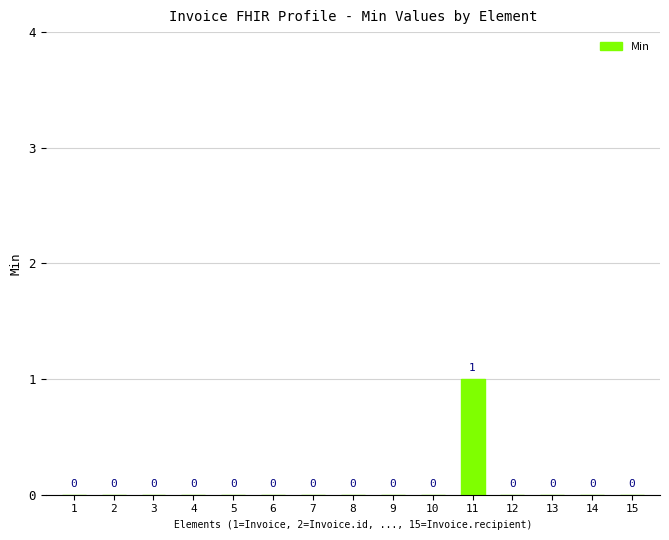

Reading right to left, extract all data points from this chart.

0	0	0	0	1	0	0	0	0	0	0	0	0	0	0